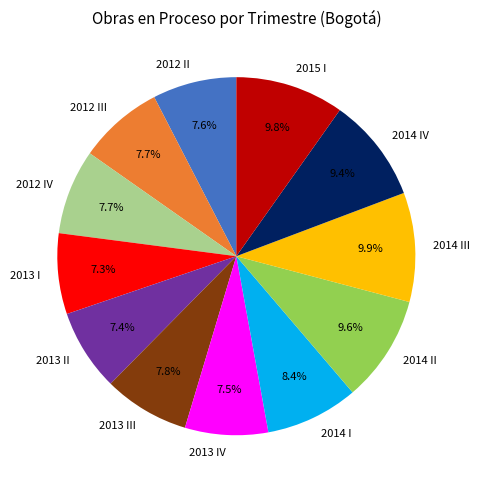

Between 2013 I and 2014 III, which is larger?

2014 III